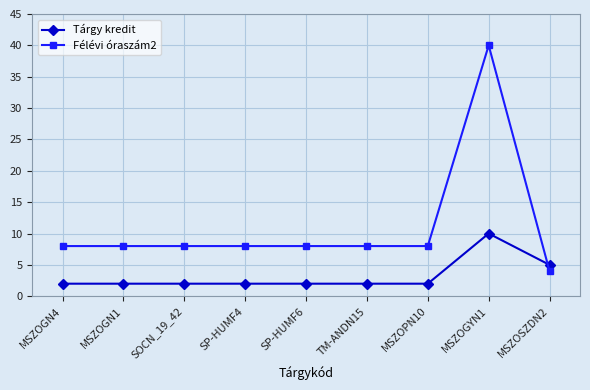

What is the sum of all Félévi óraszám2 values?

100